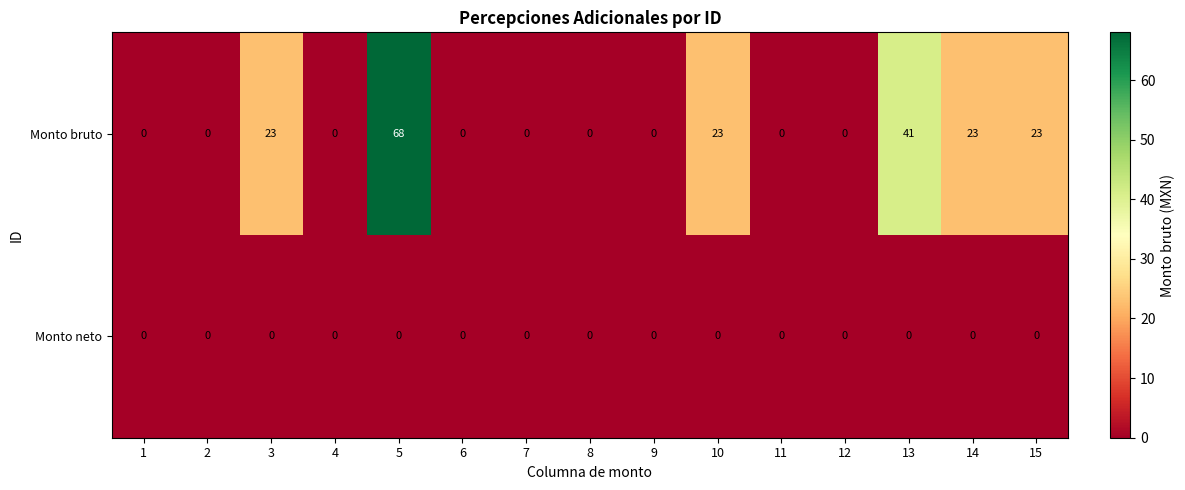

Where is Monto bruto nearest to the value 34?

13